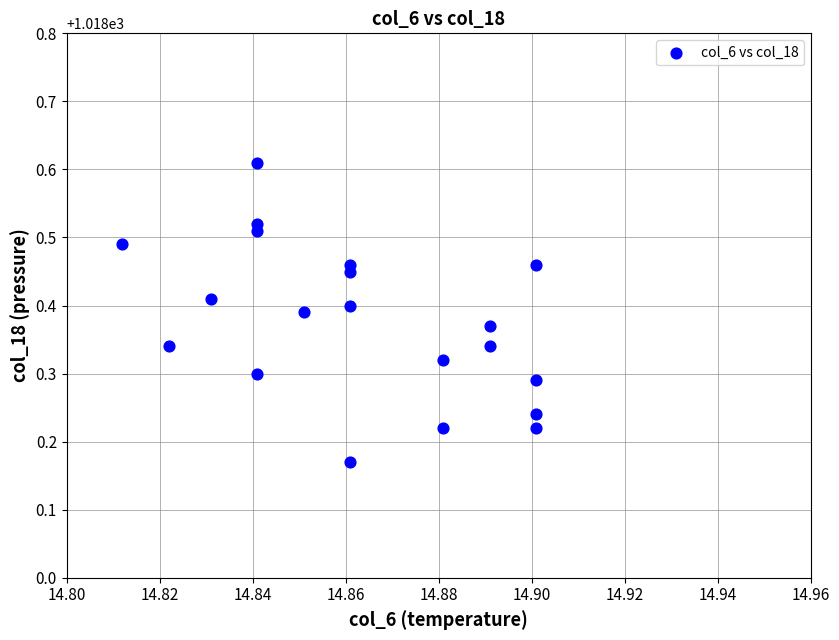

What is the range of Y values (max minus min)?

0.4